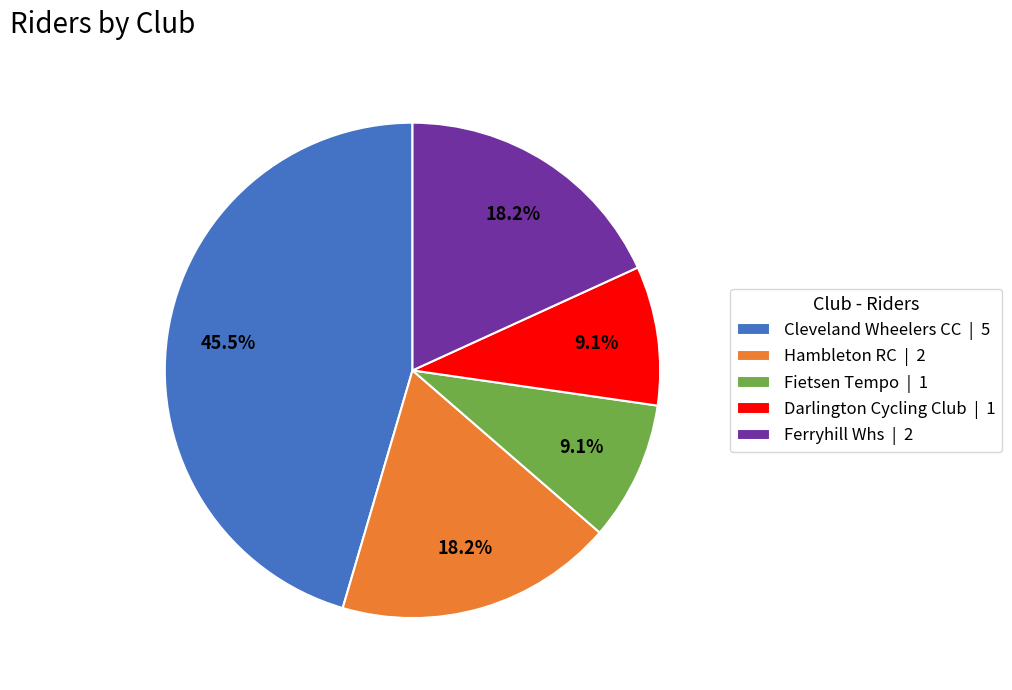

Between Darlington Cycling Club and Cleveland Wheelers CC, which is larger?

Cleveland Wheelers CC